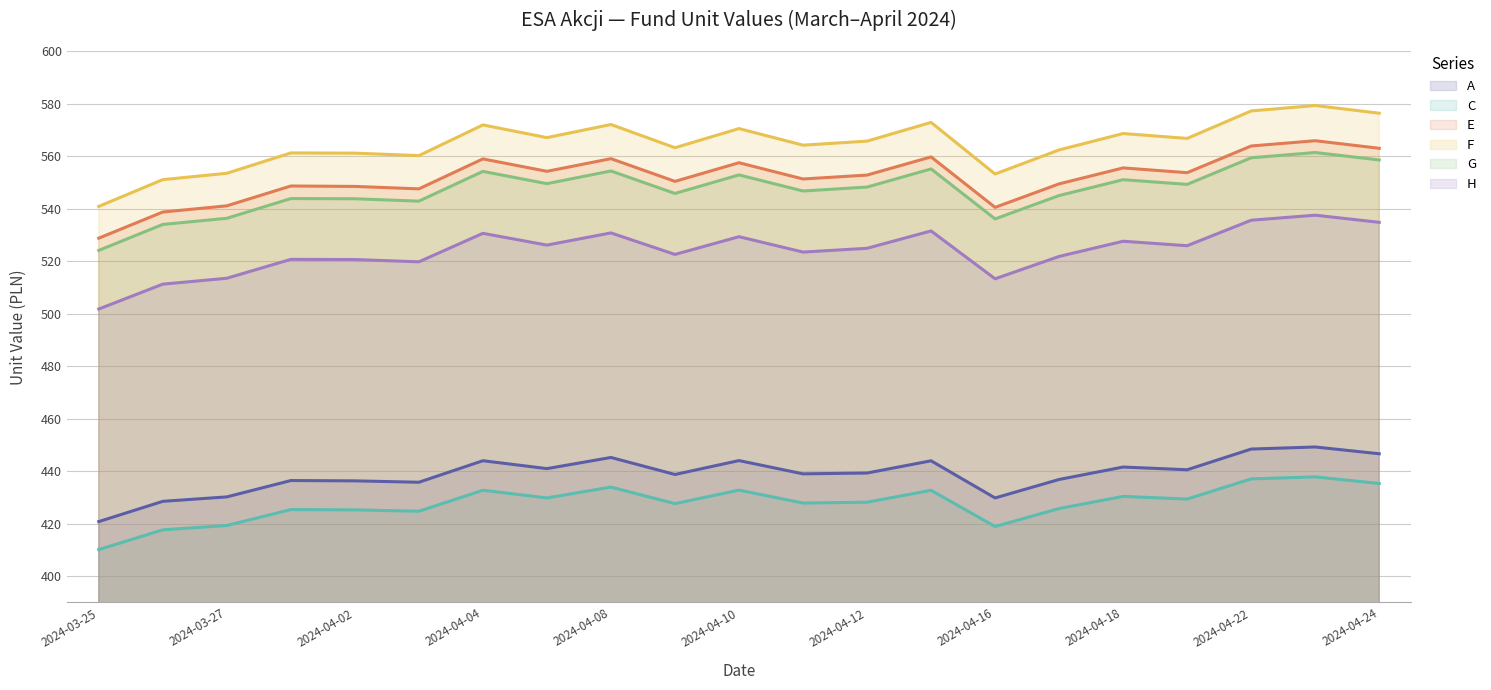

In H, how many points are lower than both neighbors (excluding endpoints)?

6